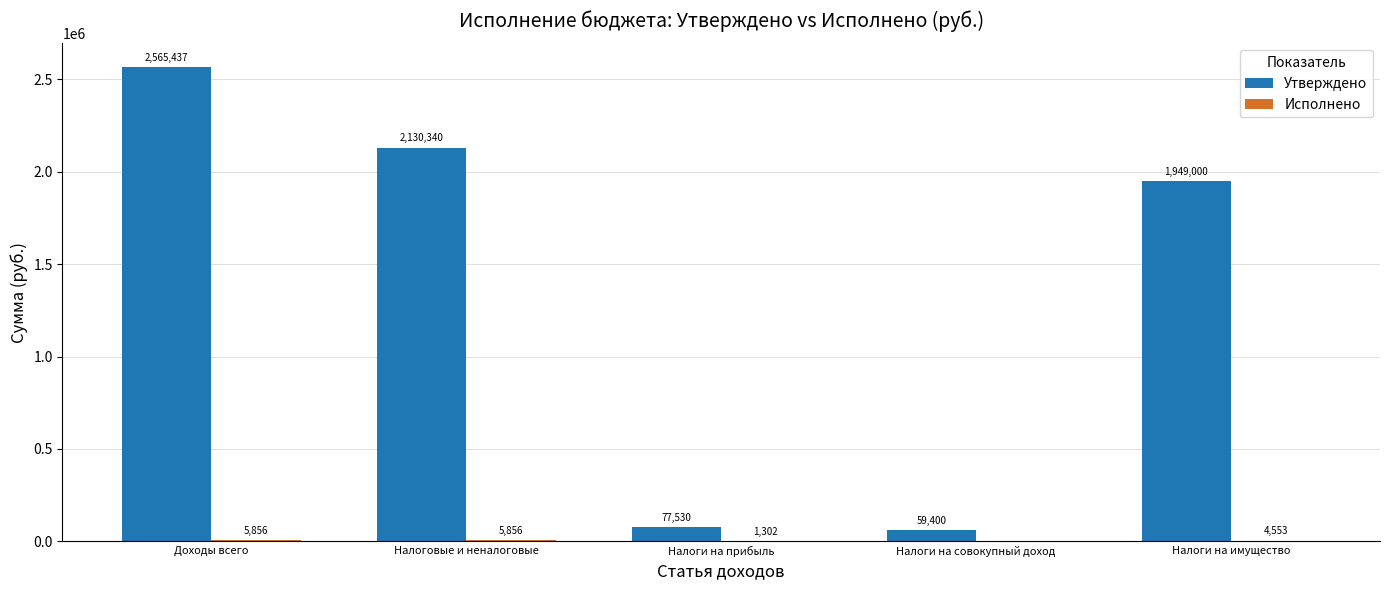

Between Доходы всего and Налоги на прибыль, which series saw the biggest shift?

Утверждено